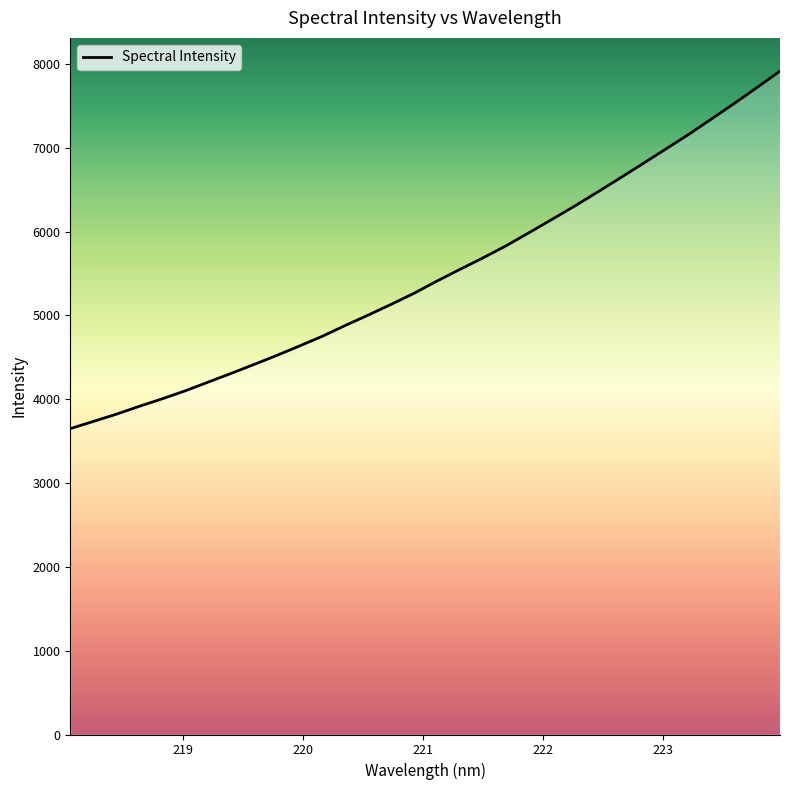

What is the difference between the maximum and minimum values?

4266.8